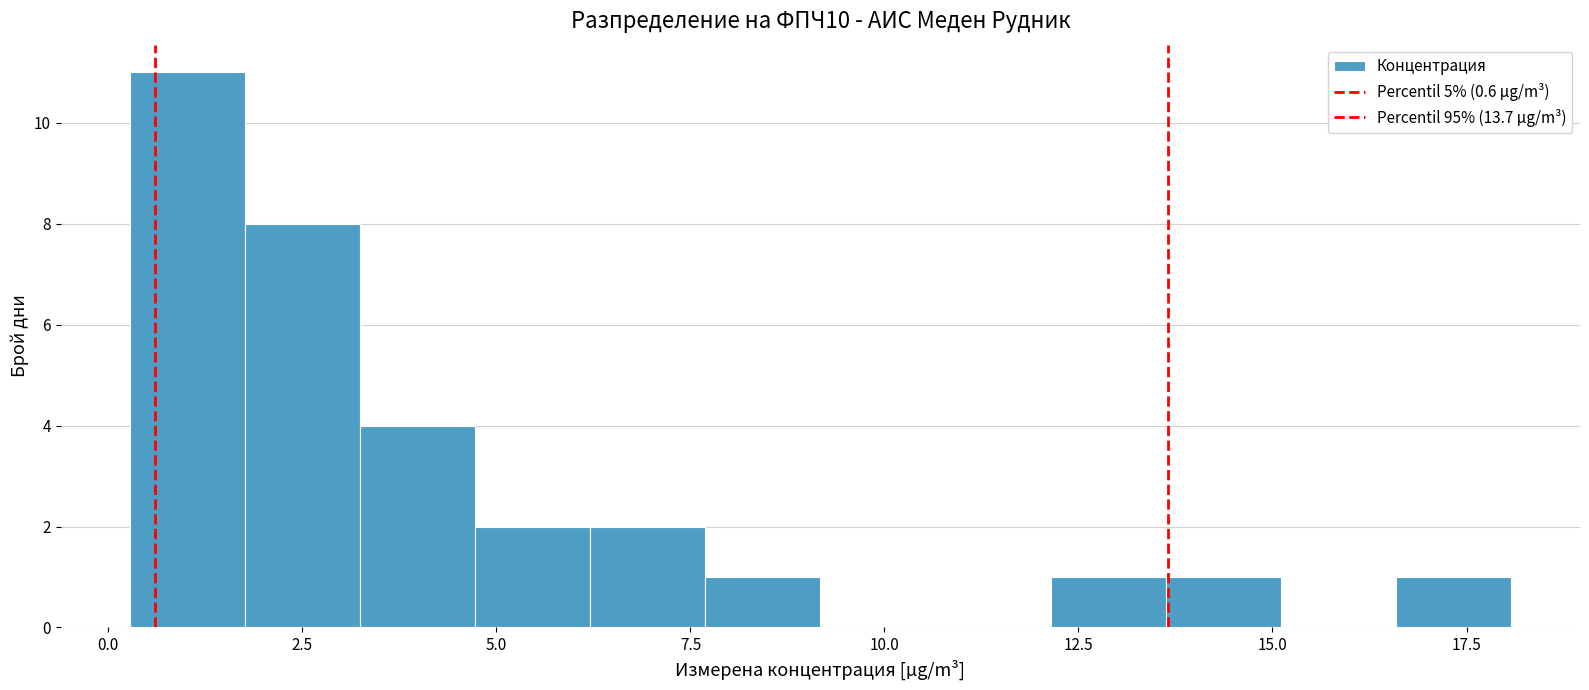

Read against the x-axis, roughly where is the centre of the tallest bar?

1.0